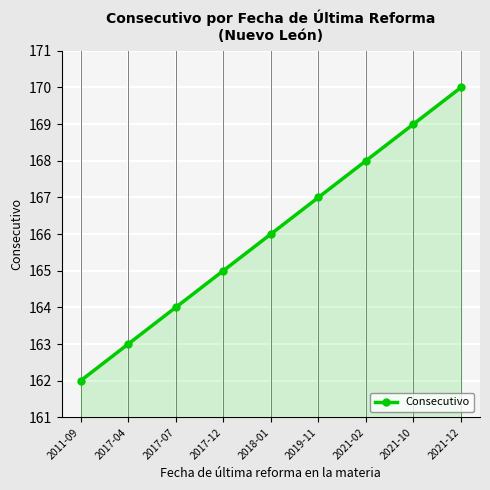

At which category does the chart reach its peak across all series?

2021-12